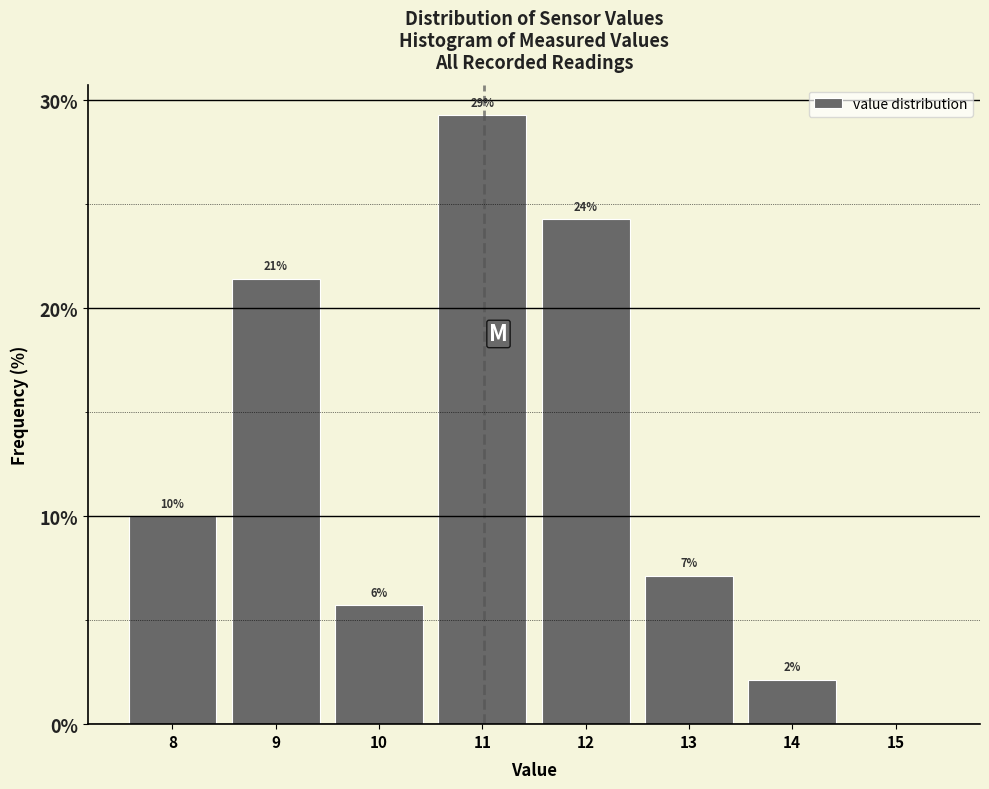

Are the bars horizontal?

No